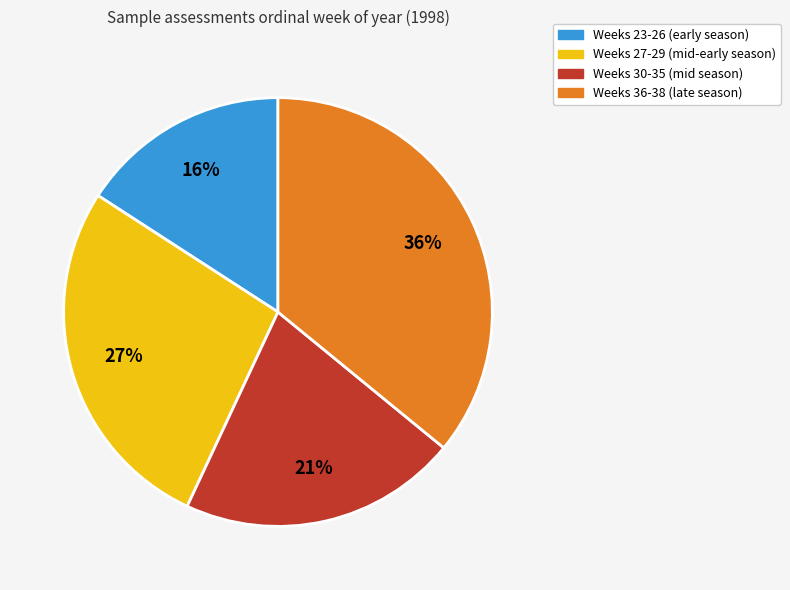

How many slices are in this pie chart?

4